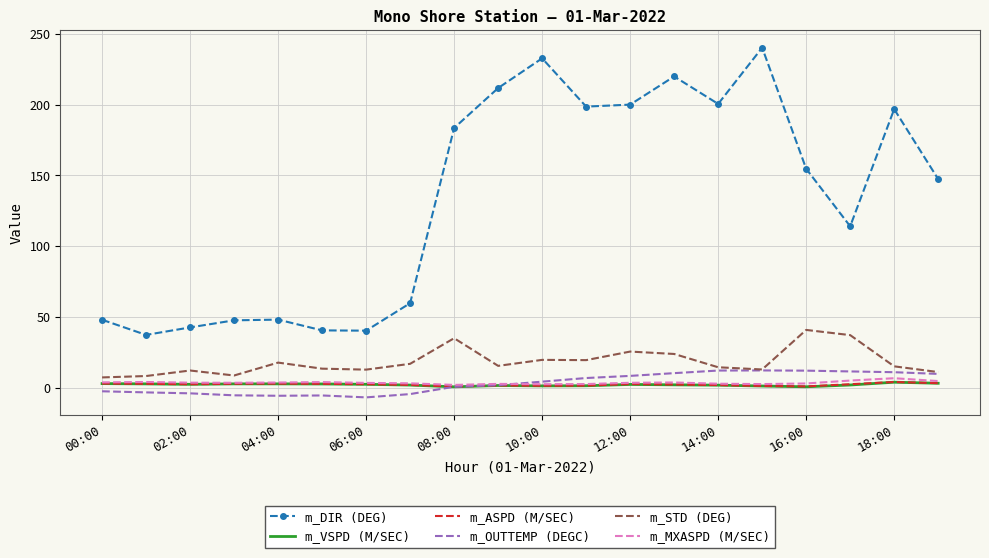

What are all the series names shown in the legend?

m_DIR (DEG), m_VSPD (M/SEC), m_ASPD (M/SEC), m_OUTTEMP (DEGC), m_STD (DEG), m_MXASPD (M/SEC)